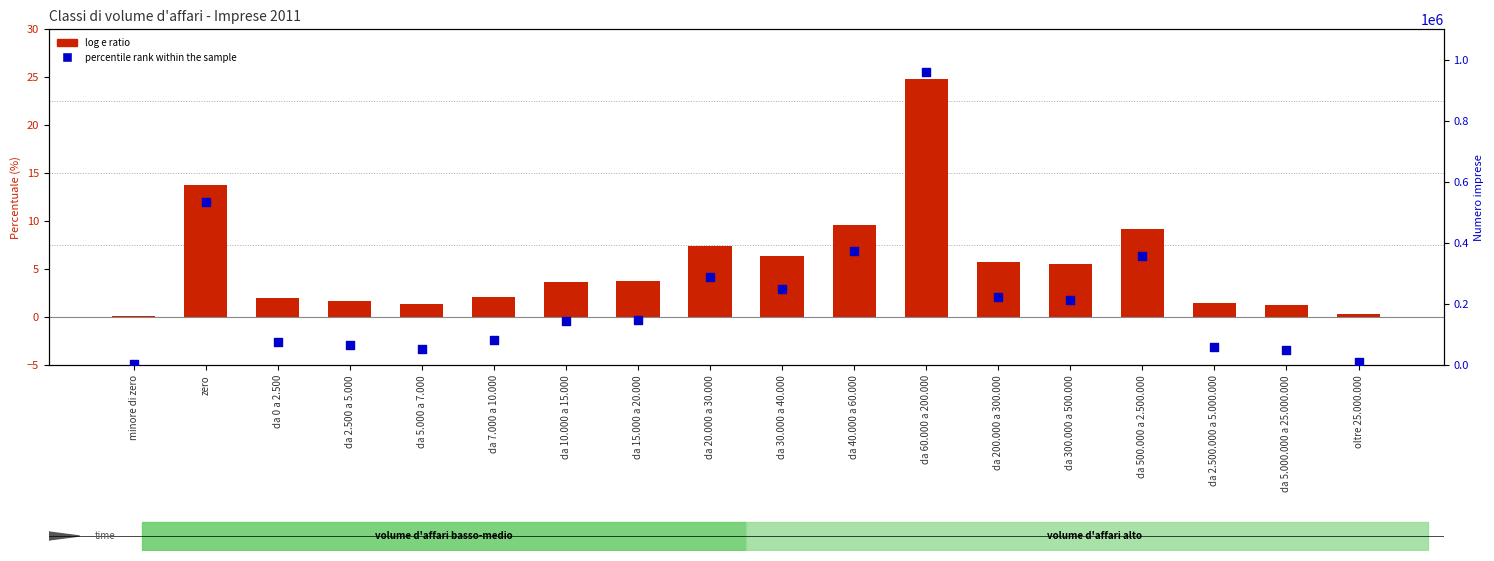

Is the value of percentile rank within the sample at oltre 25.000.000 greater than the value of log e ratio at da 2.500 a 5.000?

Yes